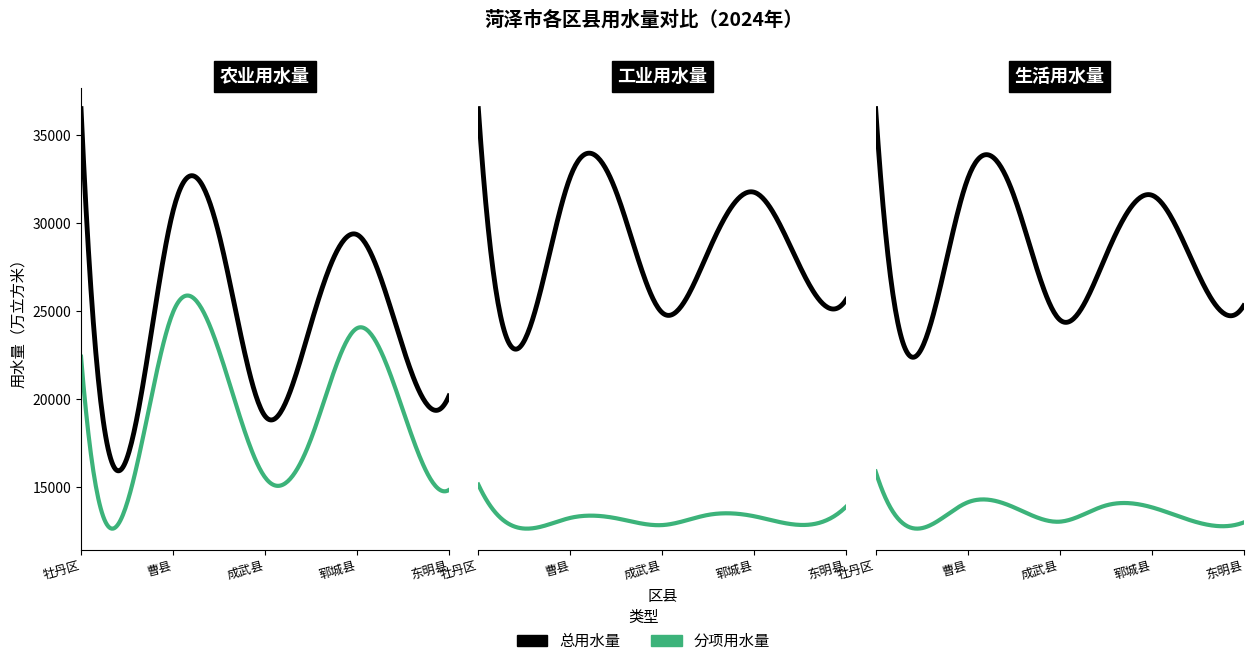

At which category does 工业用水量 reach its first local peak?

曹县